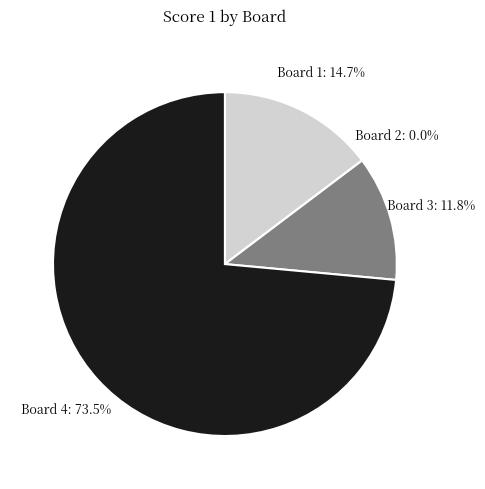

To the nearest percent, what is the difference between the largest and smallest slice percentages?

74%